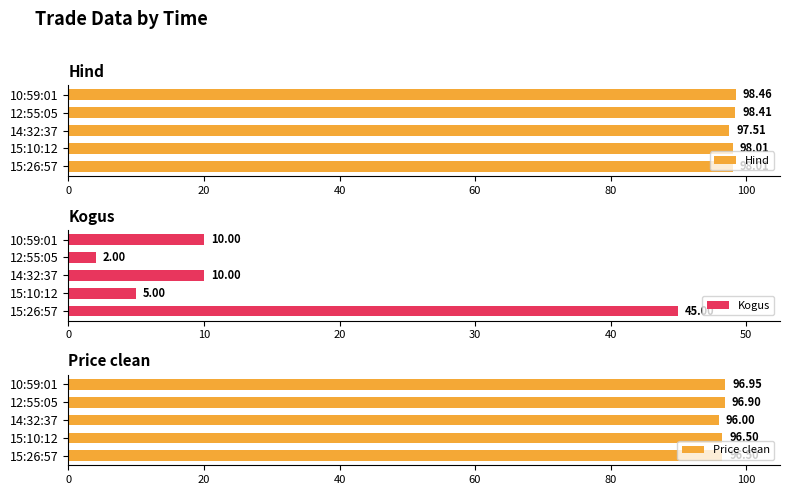

What is the maximum value shown in the chart?

98.5